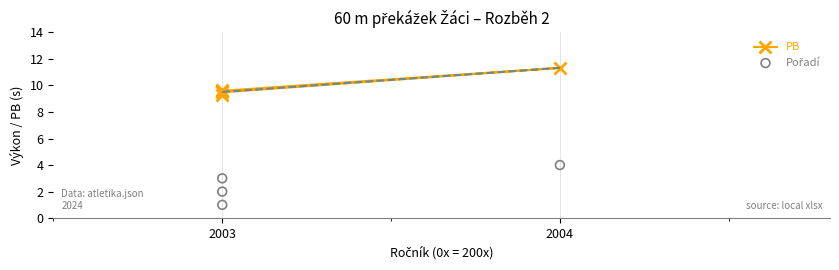

Which series has the largest total across all categories?

PB